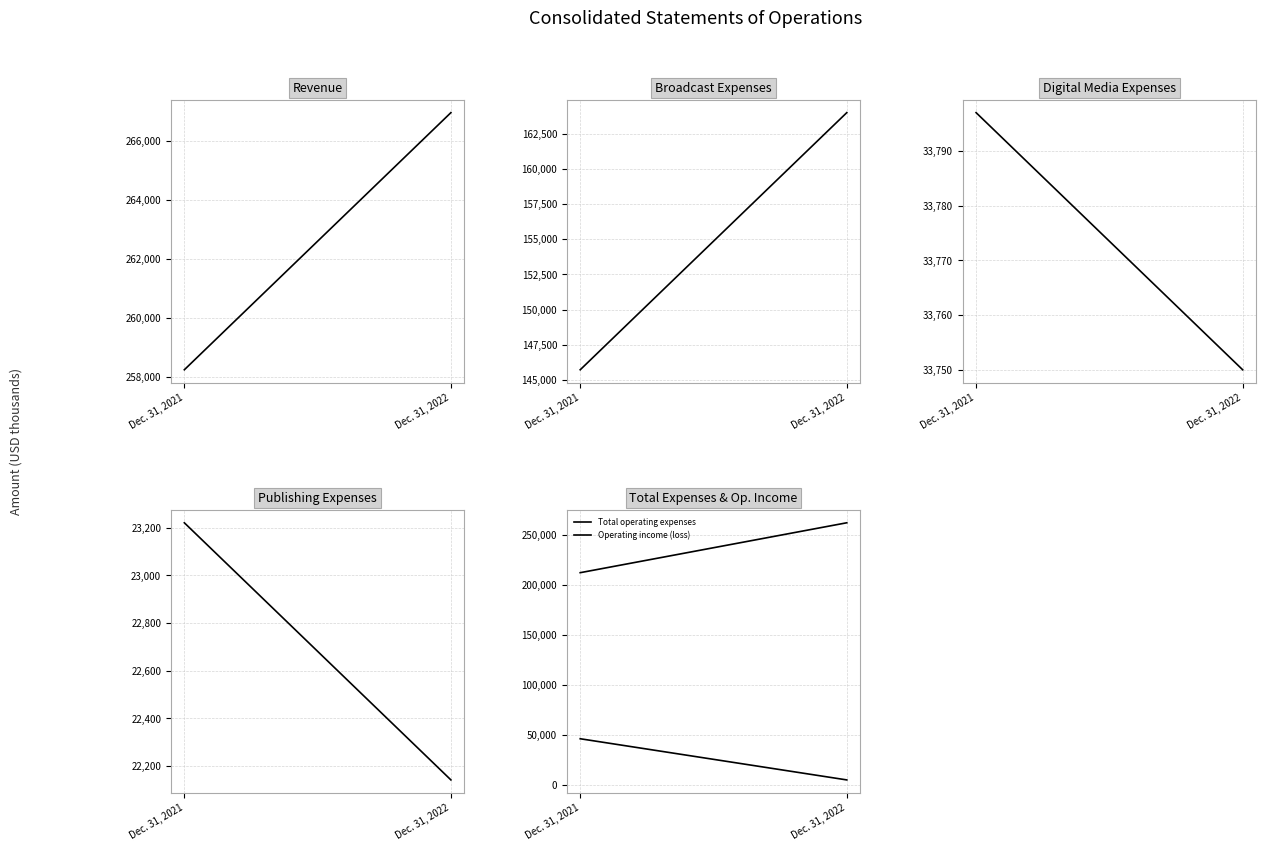

Which has a higher value, Dec. 31, 2021 or Dec. 31, 2022?

Dec. 31, 2022